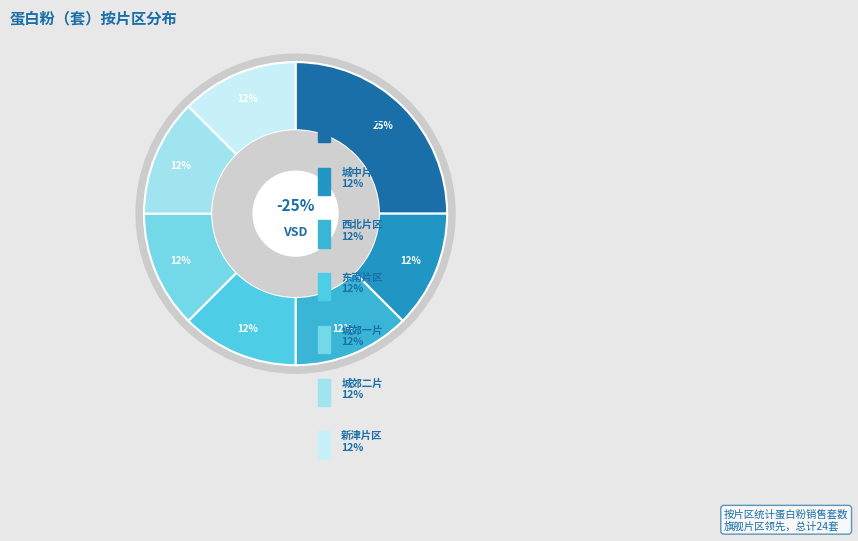

Is there any slice that represents more than half of the pie?

No